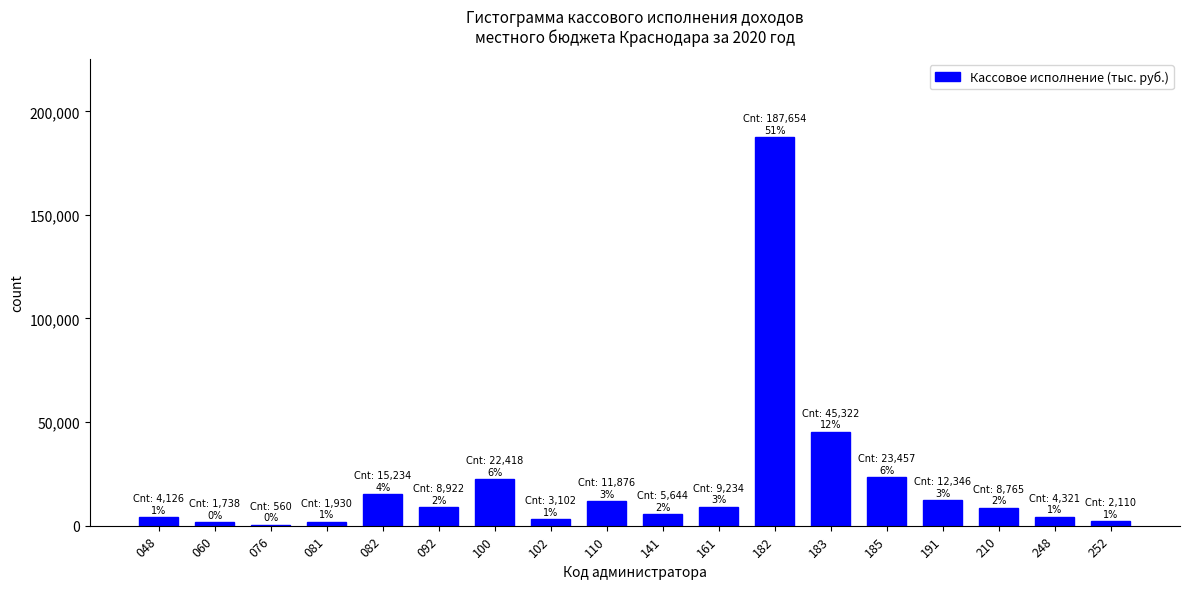

What is the sum of all values?

368760.6